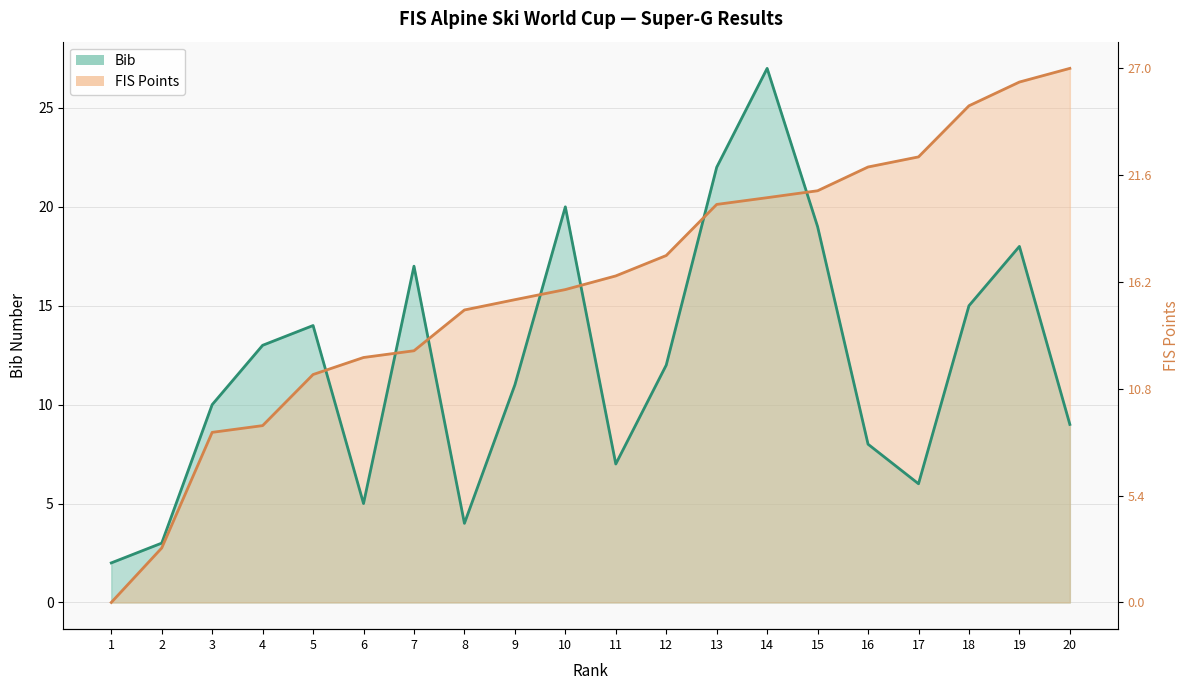

At which label is Bib closest to 14?

5